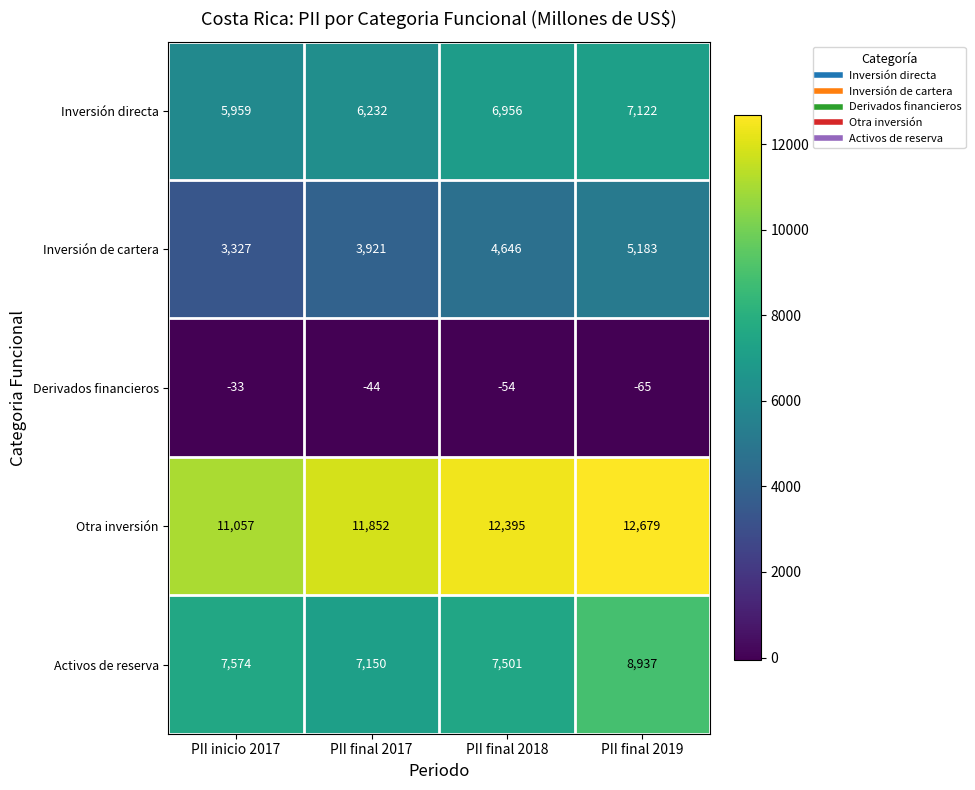

Which series has the largest range (max minus min)?

Inversión de cartera